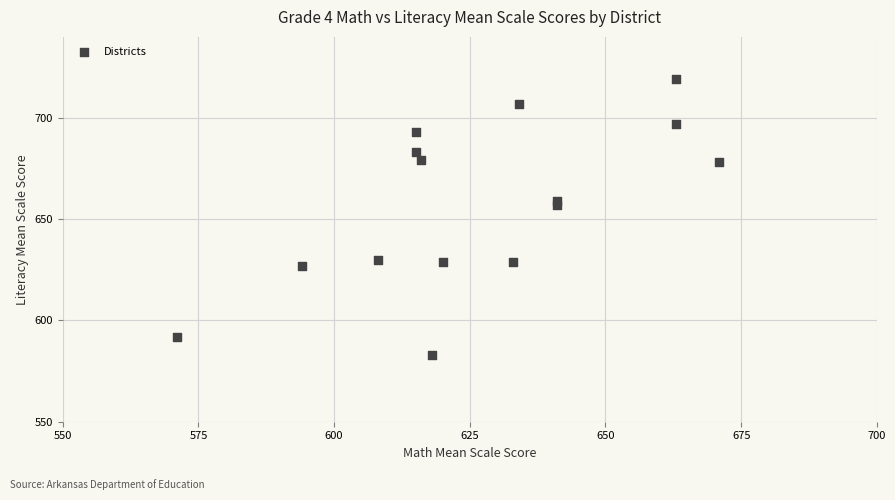

What is the range of Y values (max minus min)?

136